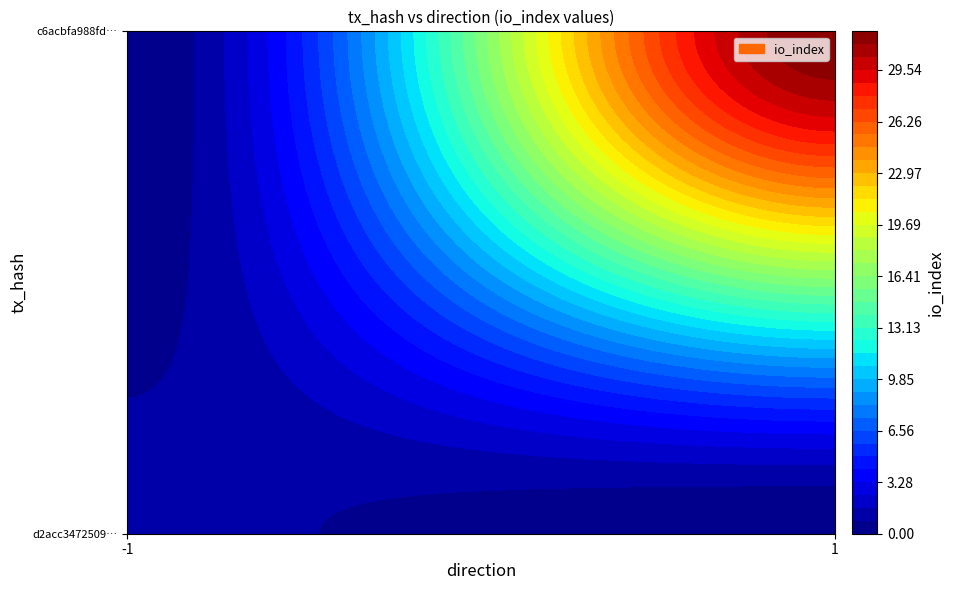

The value of d2acc3472509dcb1757dd74bc8375dcffb530d1 at -1 is 0. True or false?

False